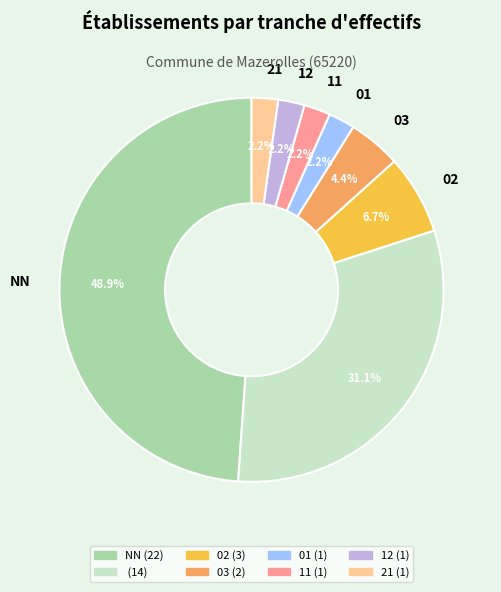

Is there a majority slice in this chart?

No